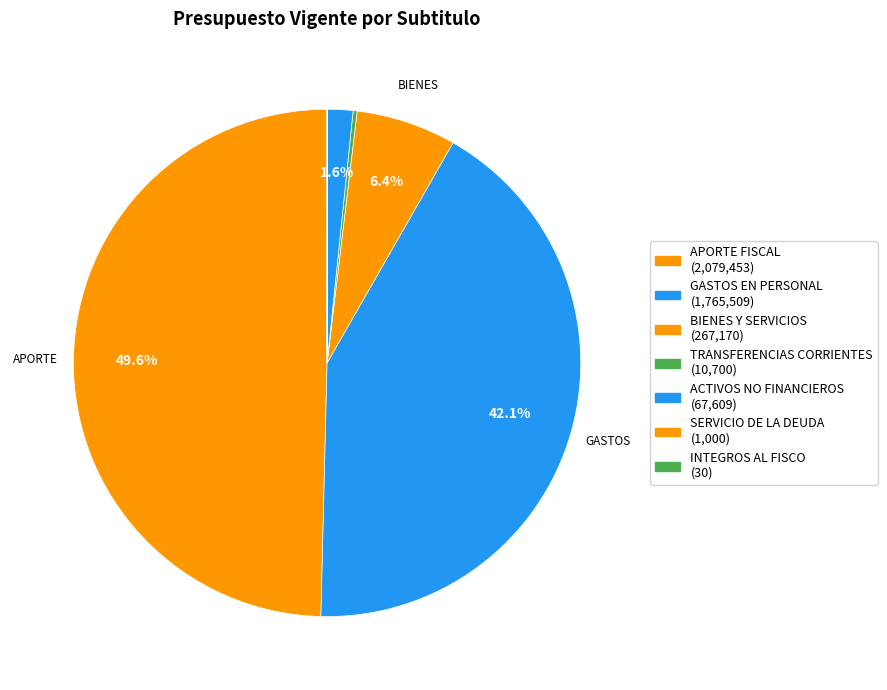

To the nearest percent, what is the combined percentage of APORTE FISCAL and GASTOS EN PERSONAL?

92%